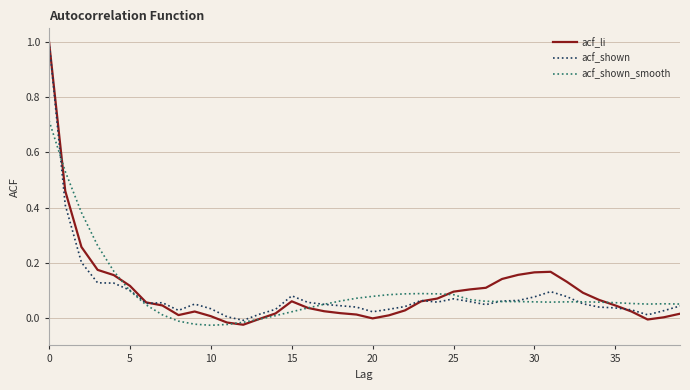

What is the greatest value displayed?

1.0